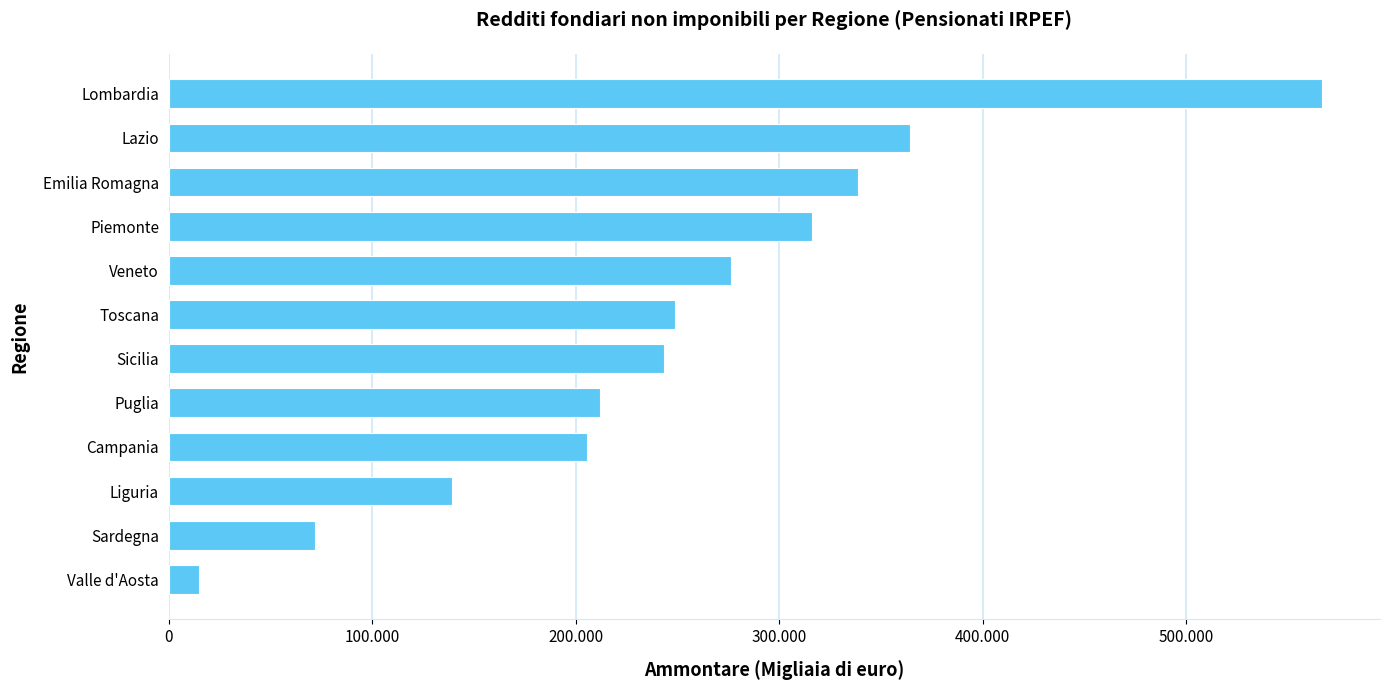

Does the chart contain any negative values?

No